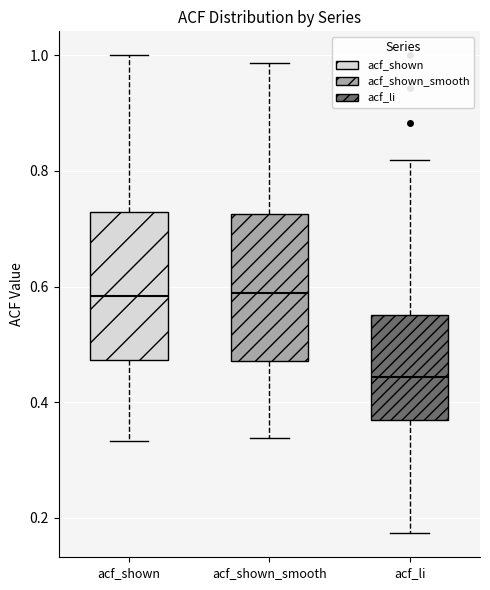

Where does the lower whisker of the box for acf_li end on the y-axis? The values are not printed on the chart, so give them approximately, as read against the axis.

0.18